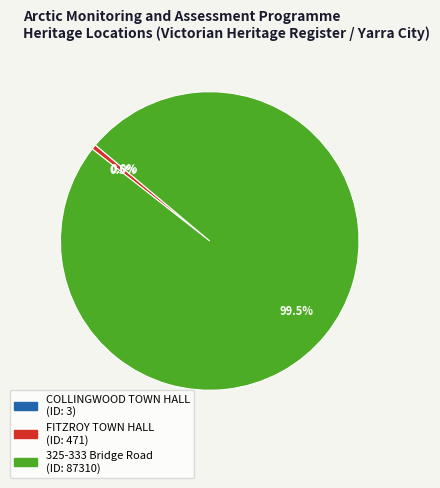

Which slice is the largest?

325-333 Bridge Road